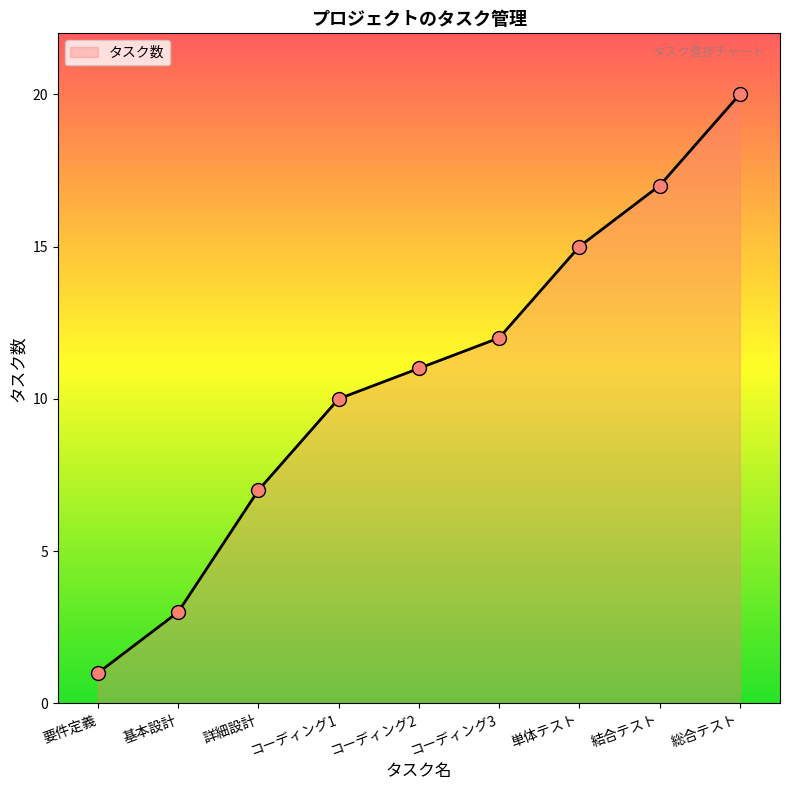

True or false: the data shows 20 at 総合テスト.

True